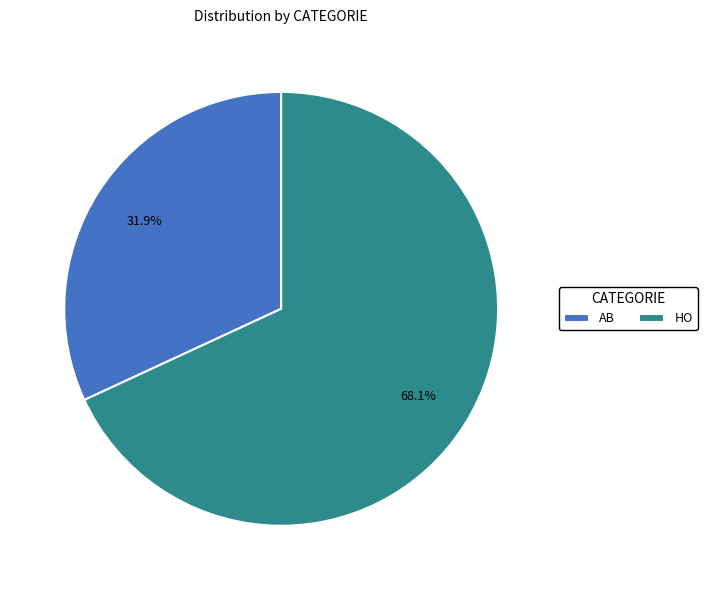

Which category has the biggest portion of the pie?

HO